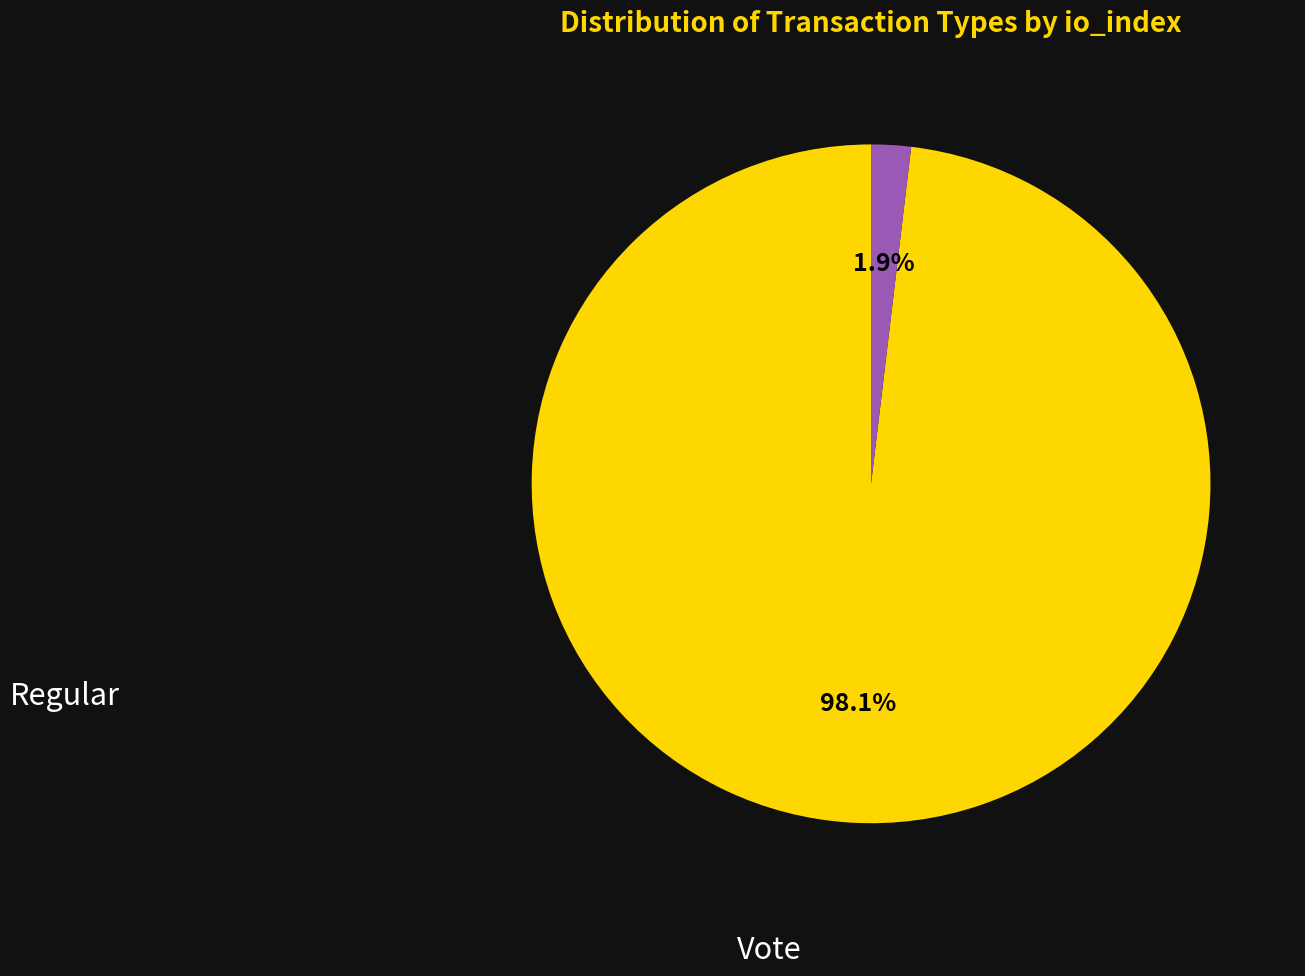

Does any single category account for the majority?

Yes